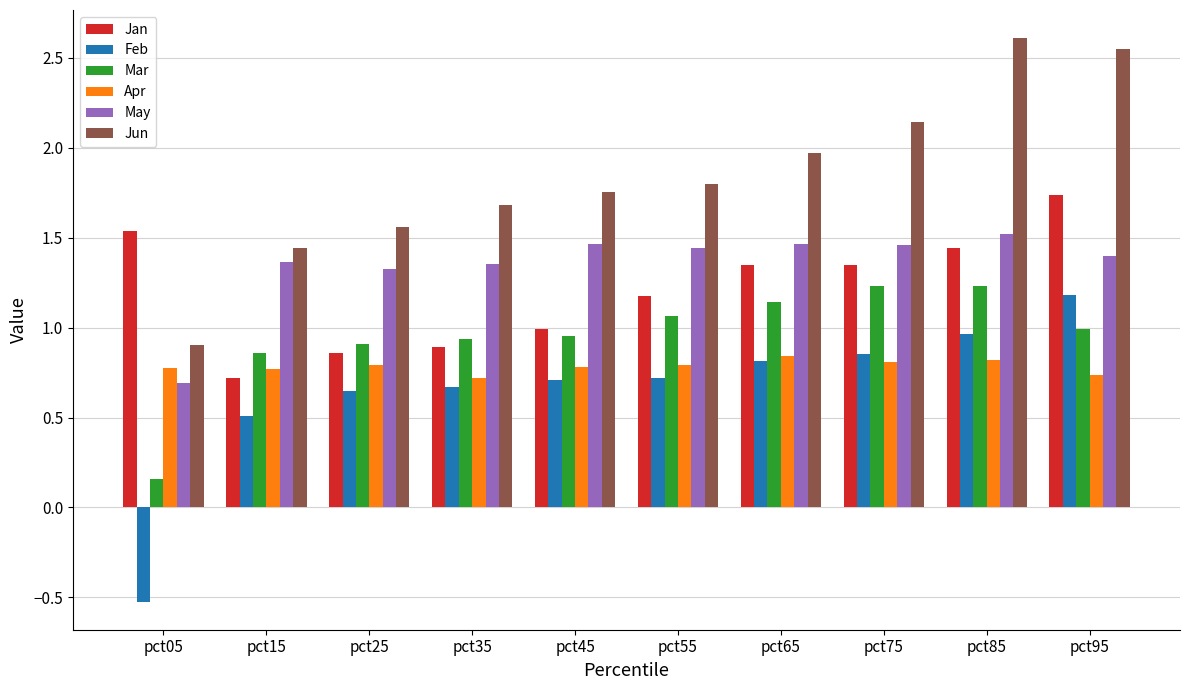

Rank the series at pct95 from lowest to highest value.

Apr, Mar, Feb, May, Jan, Jun